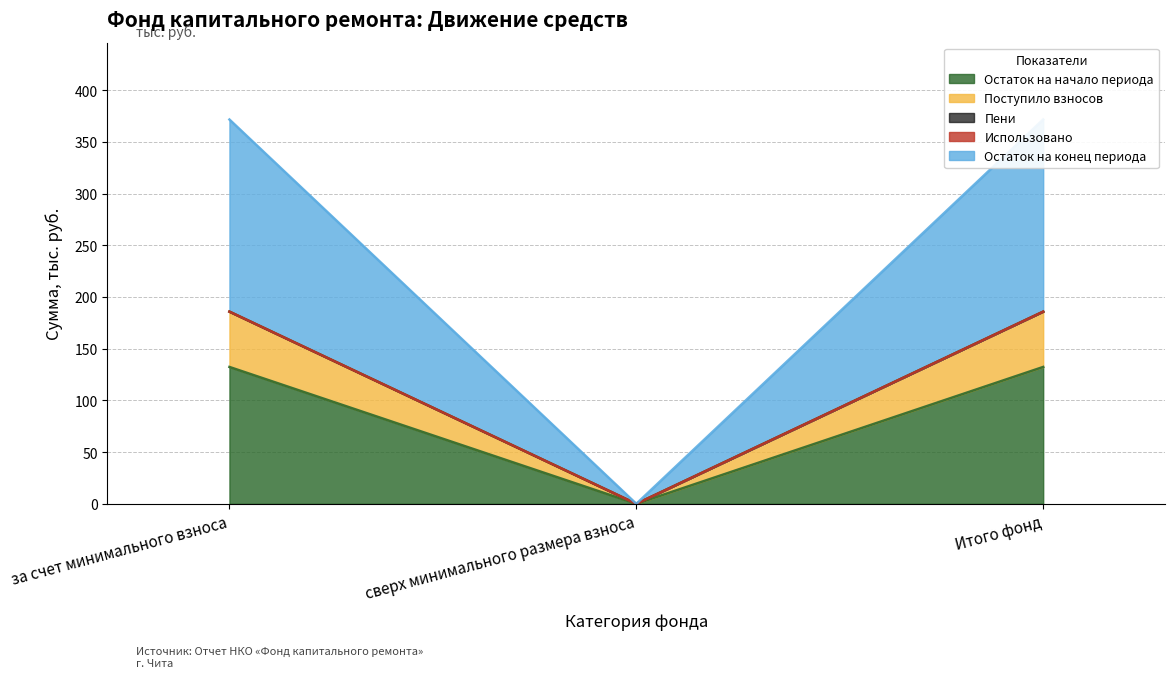

Is it true that Остаток на начало периода equals 132.3 at Итого фонд?

True